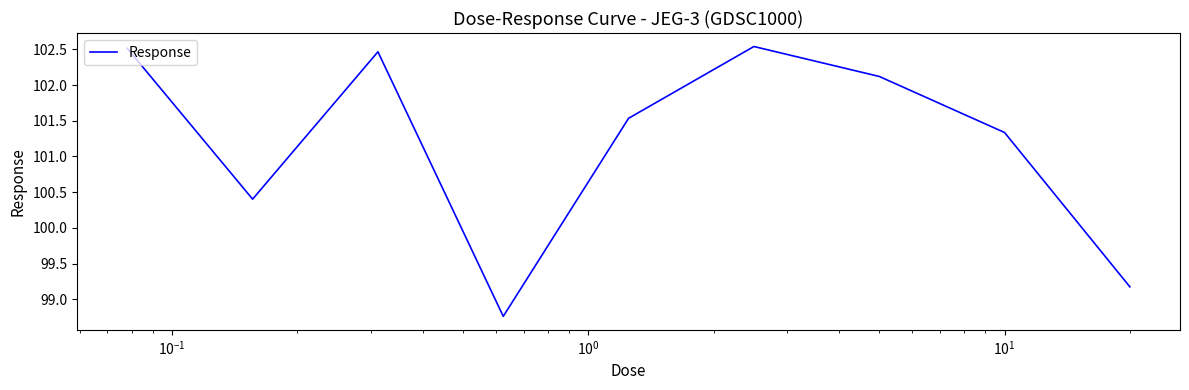

What is the smallest value displayed?

98.8